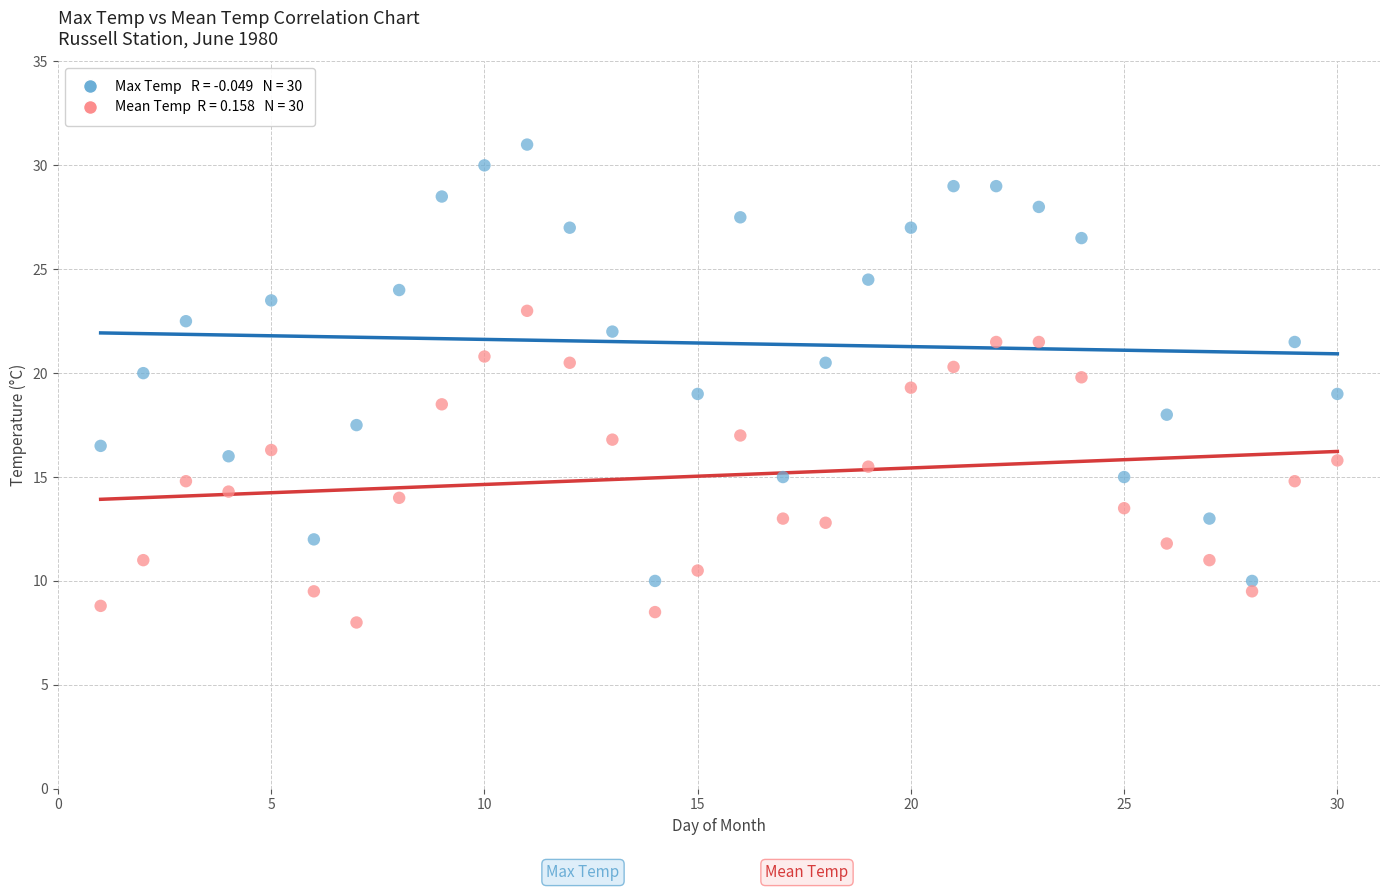

Across all data points, what is the range of X values (max minus min)?

29.0